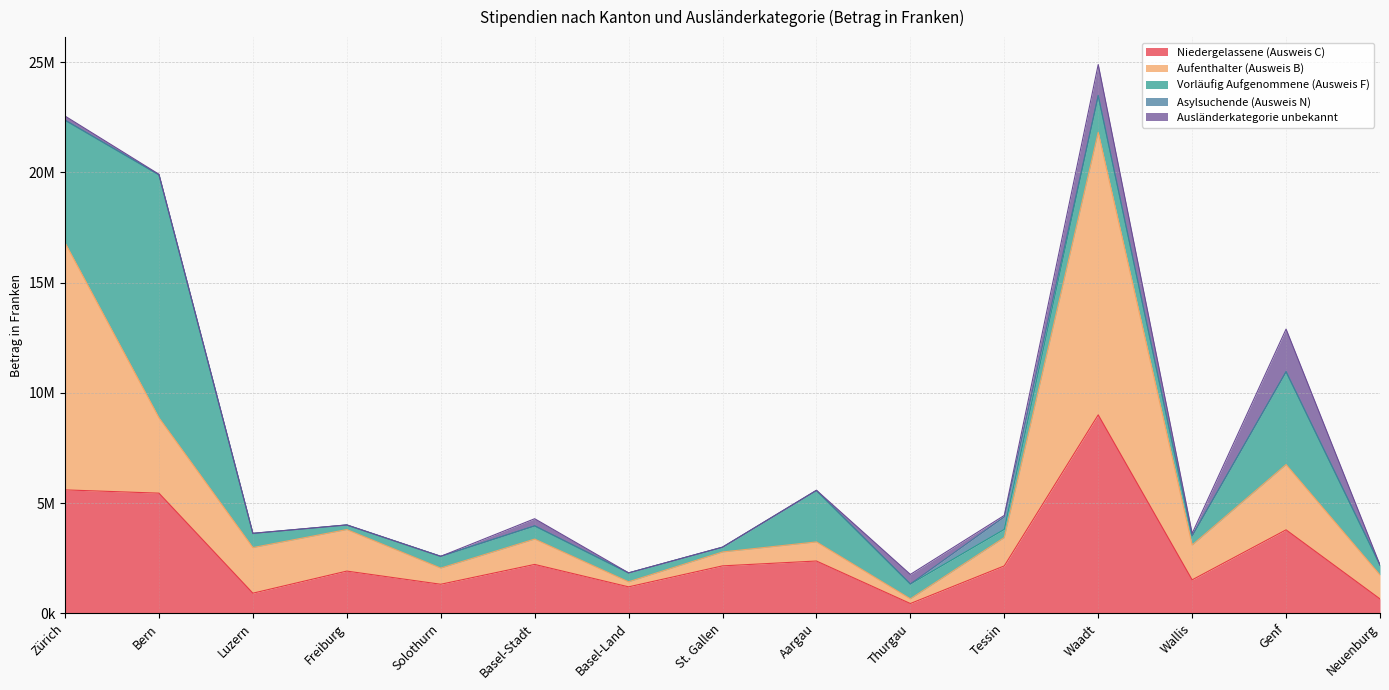

In Ausländerkategorie unbekannt, how many points are lower than both neighbors (excluding endpoints)?

5